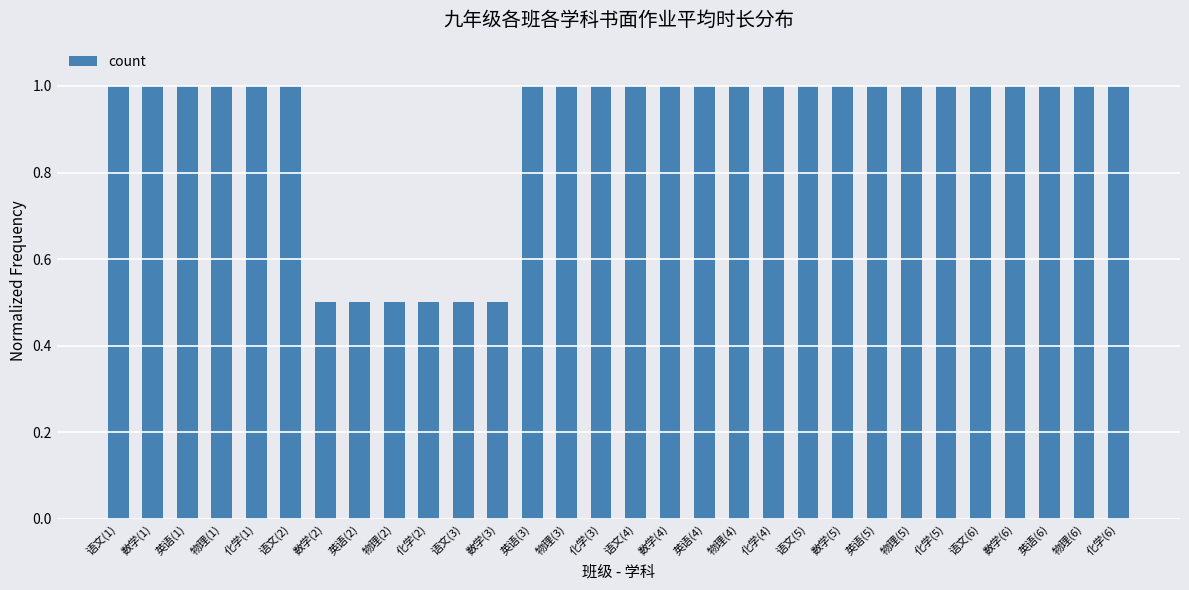

What is the value of the 14th bar from the left?

1.0